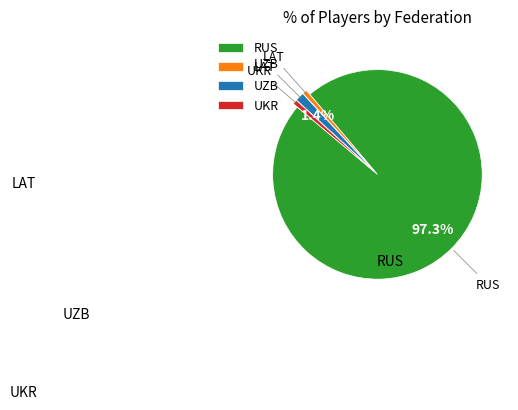

Which has a higher value, RUS or LAT?

RUS